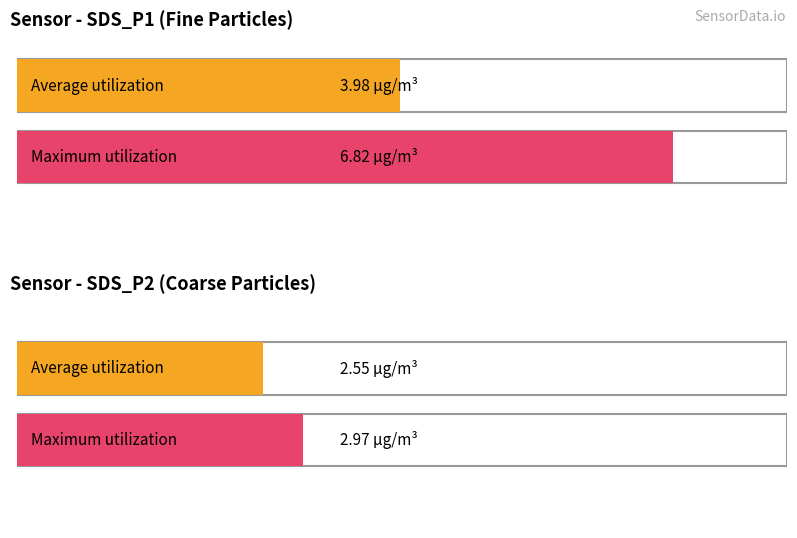

At which category does the chart reach its minimum across all series?

SDS_P2